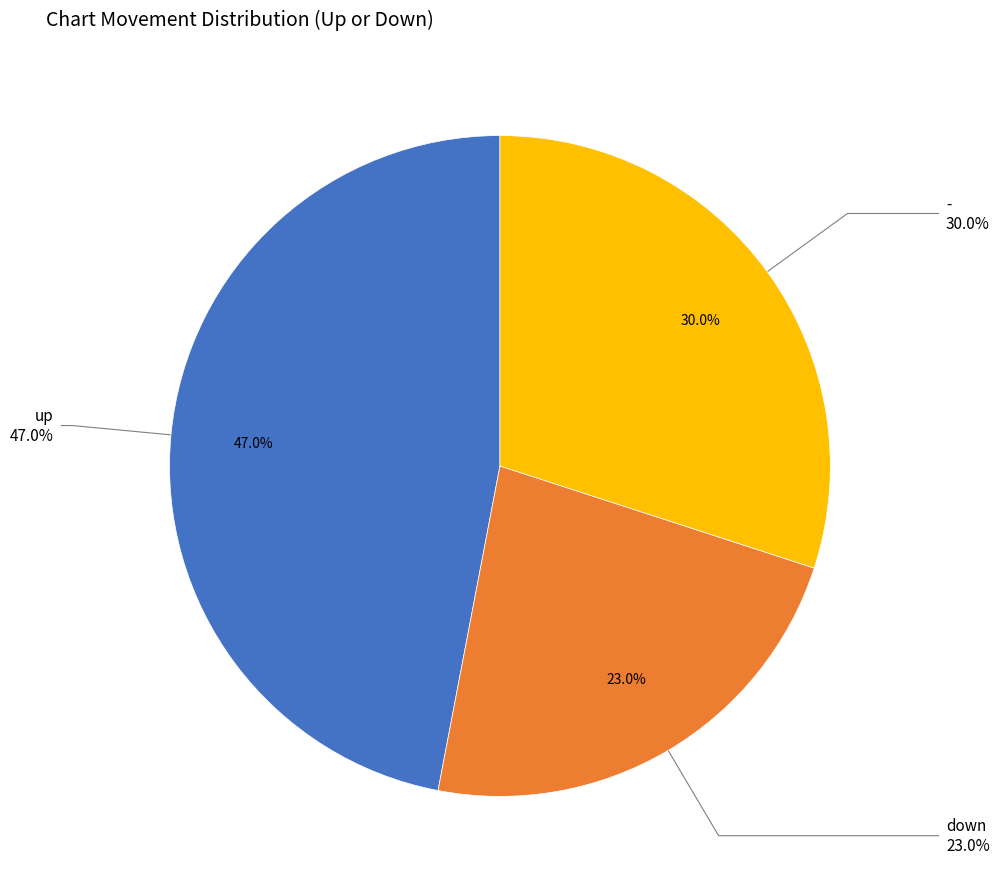

To the nearest percent, what is the difference between the down and - slice percentages?

7%